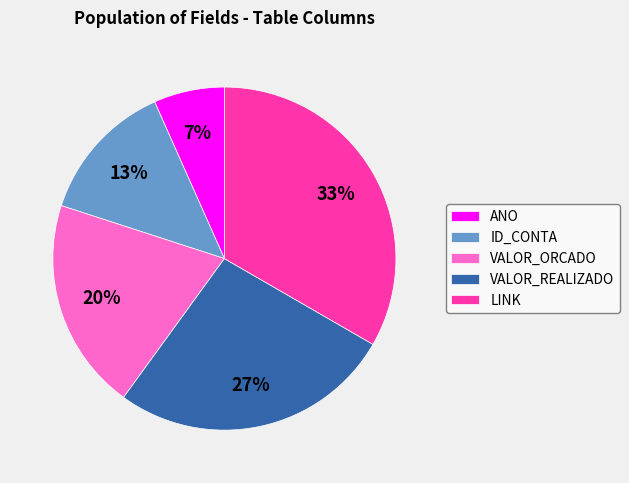

Rank the categories by value from highest to lowest.

LINK, VALOR_REALIZADO, VALOR_ORCADO, ID_CONTA, ANO